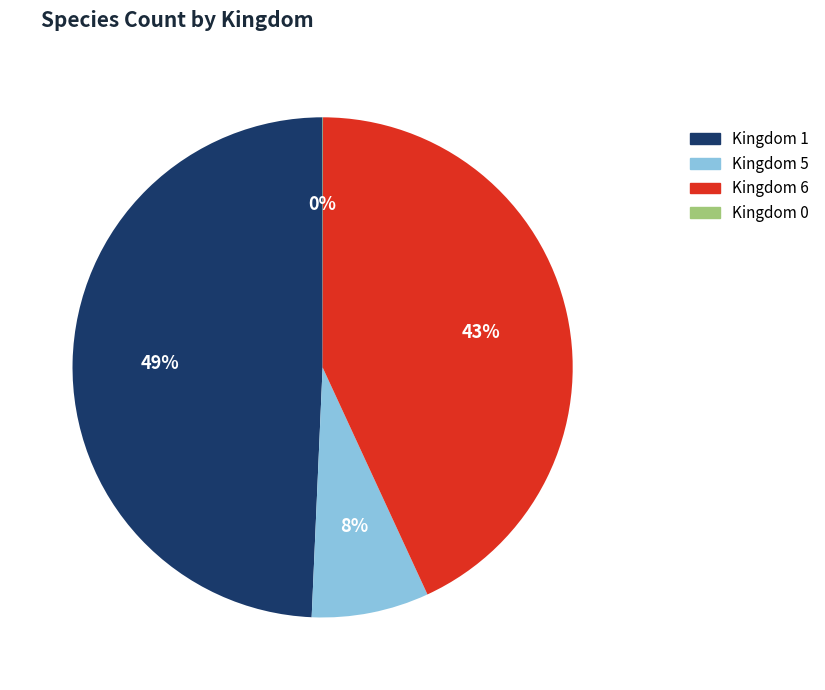

To the nearest percent, what is the average slice percentage?

25%